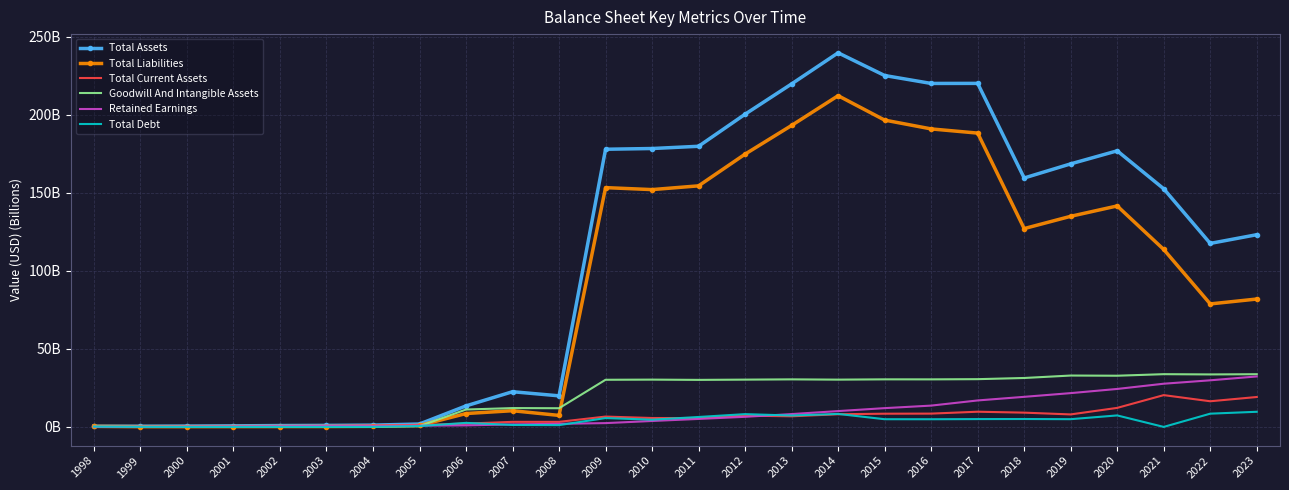

At how many categories does at least one series exceed 212?

5